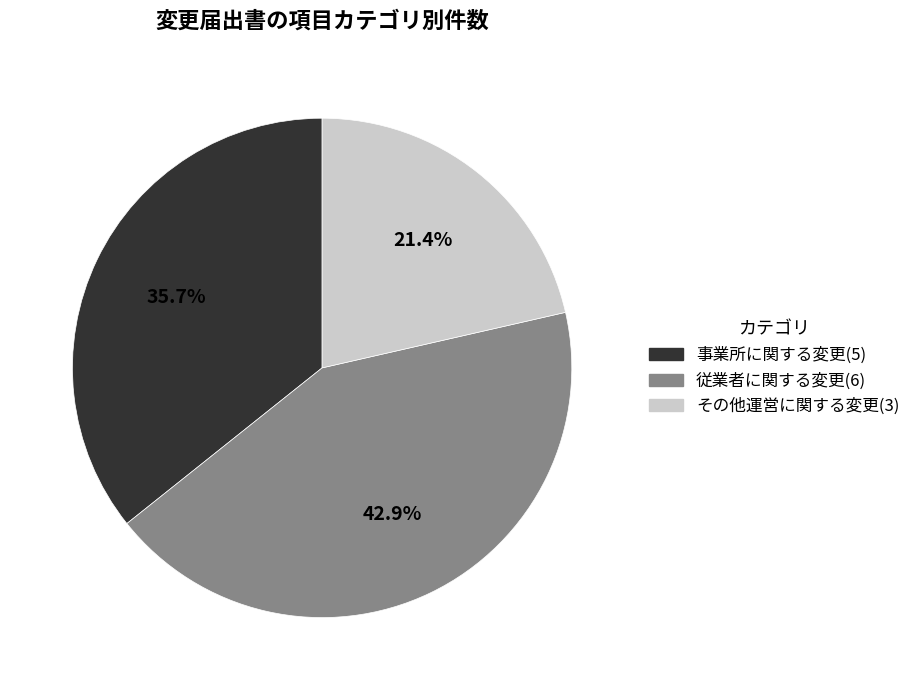

How many segments does this pie chart have?

3